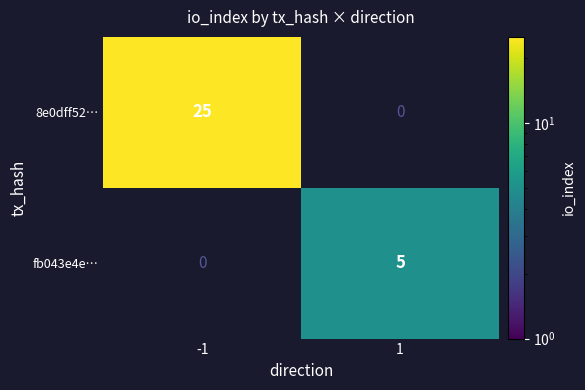

Which has a higher value, 1 or -1?

-1